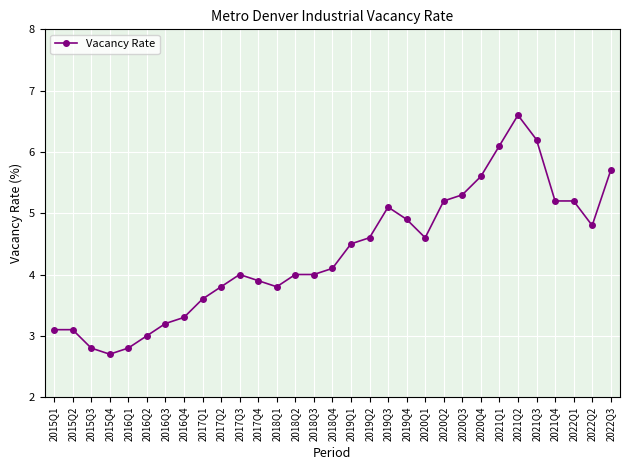

How many distinct data groups are displayed?

1